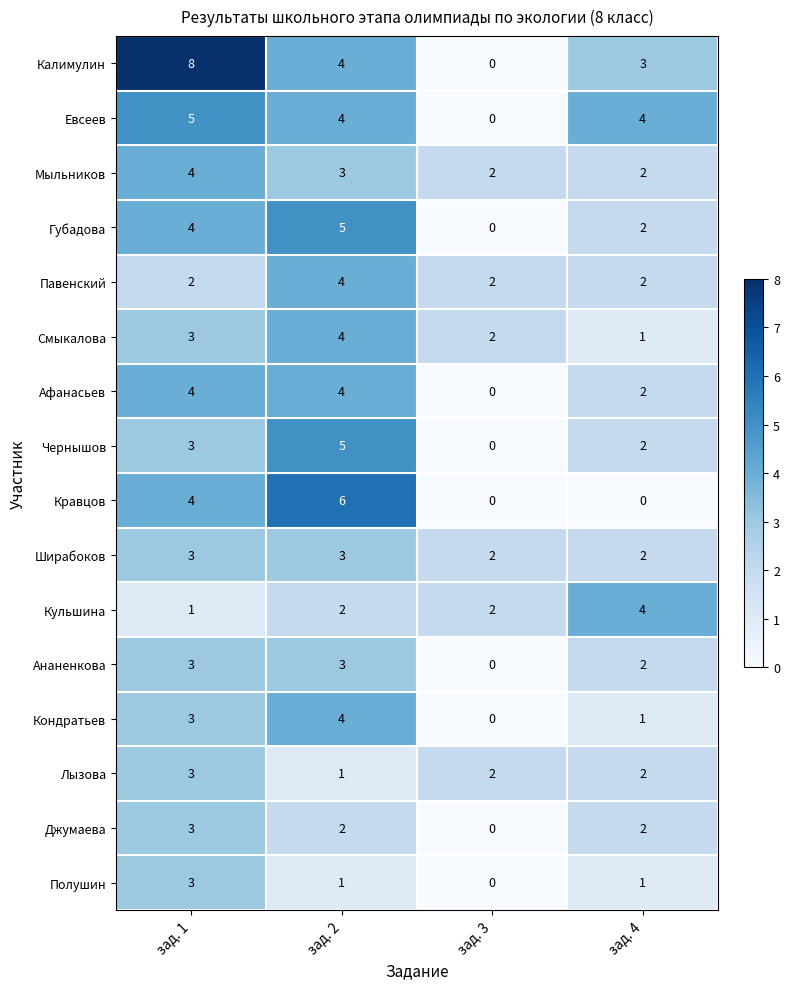

At which category is the sum across all series the highest?

зад. 1